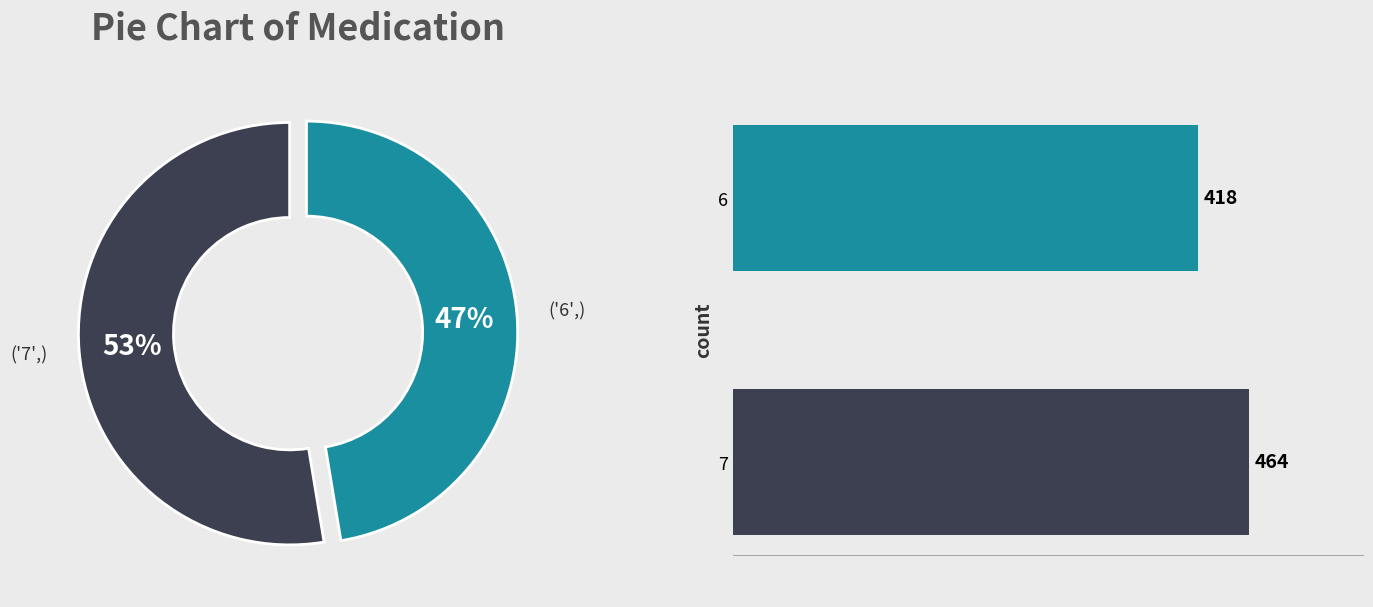

Count the number of slices in the pie.

2